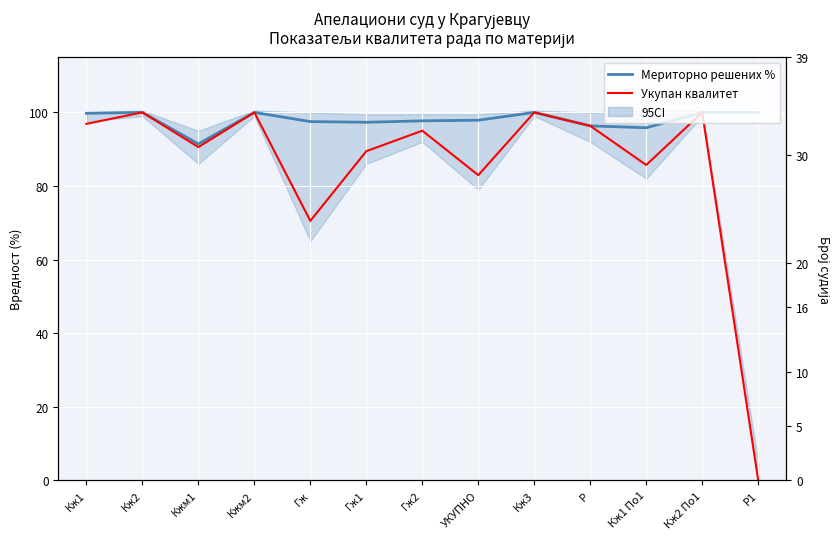

What is the total value across all series at Р?

192.7